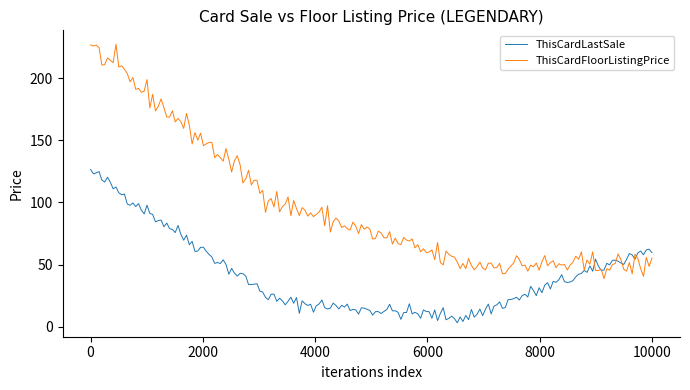

In ThisCardLastSale, how many points are lower than both neighbors (excluding endpoints)?

60